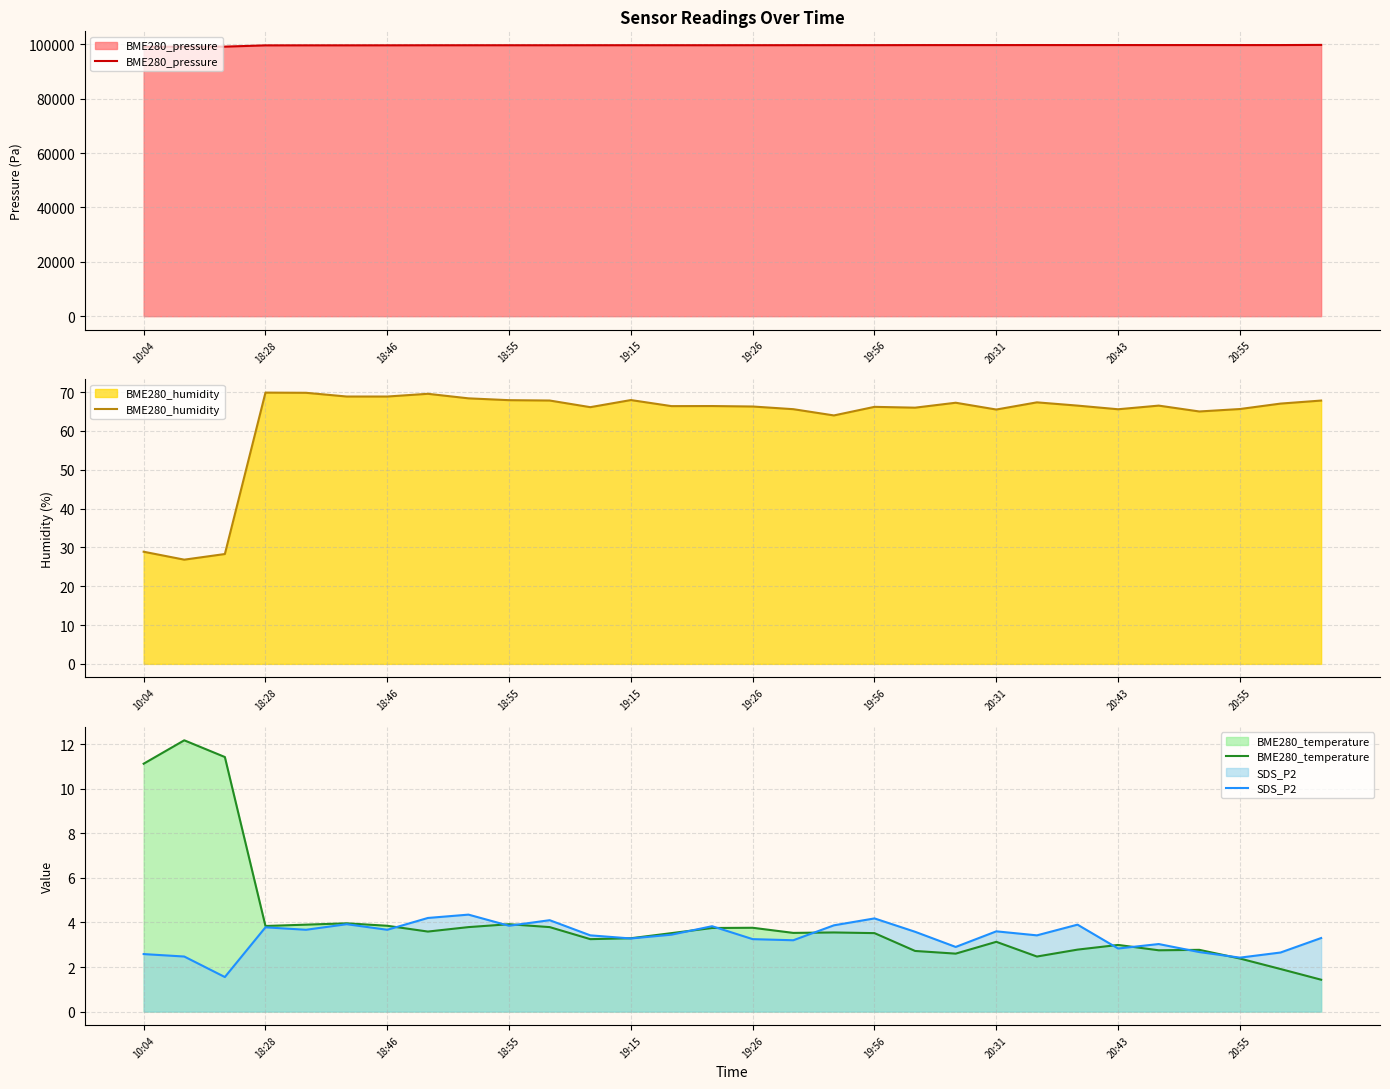

What is the sum of the SDS_P2 values at 18:55 and 20:31?

7.5